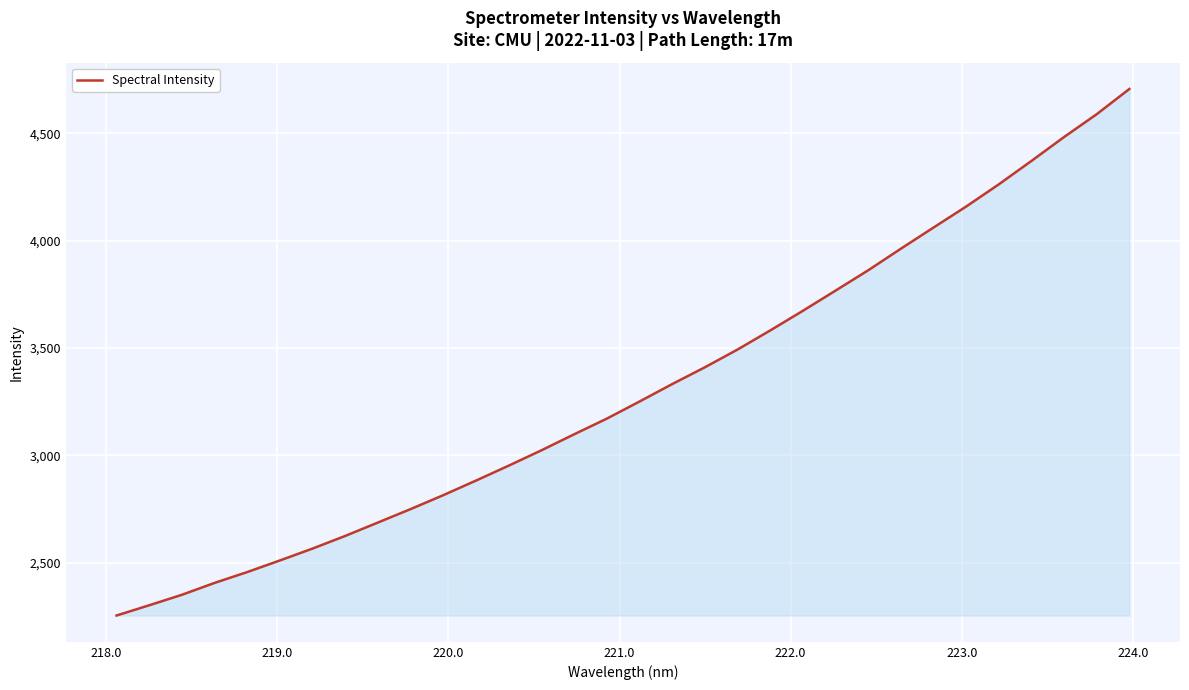

What is the difference between the maximum and minimum values?

2452.6